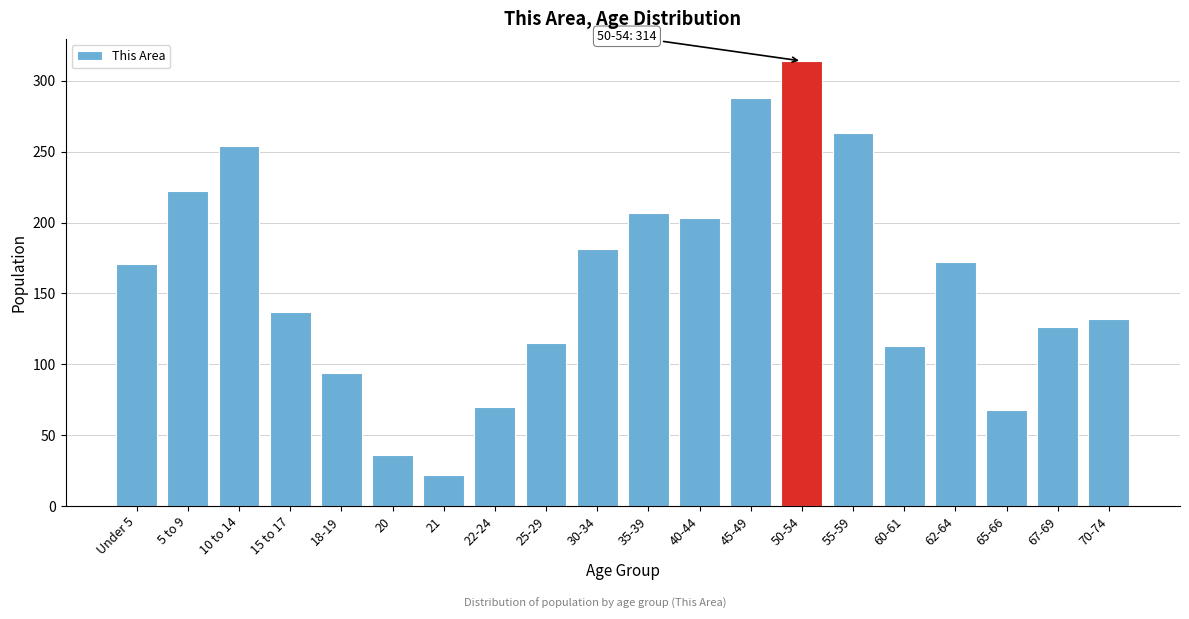

What is the value of the 3rd bar from the left?

254